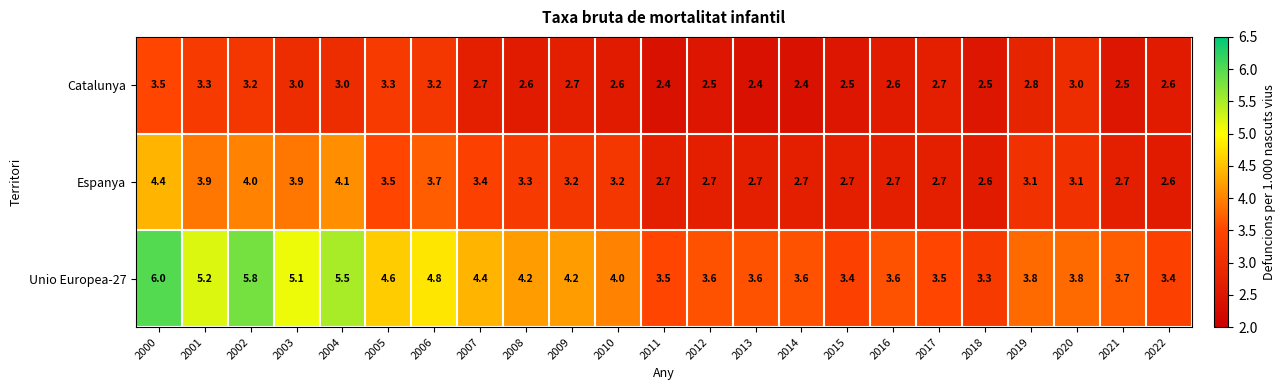

What is the lowest value of the Espanya series?

2.6